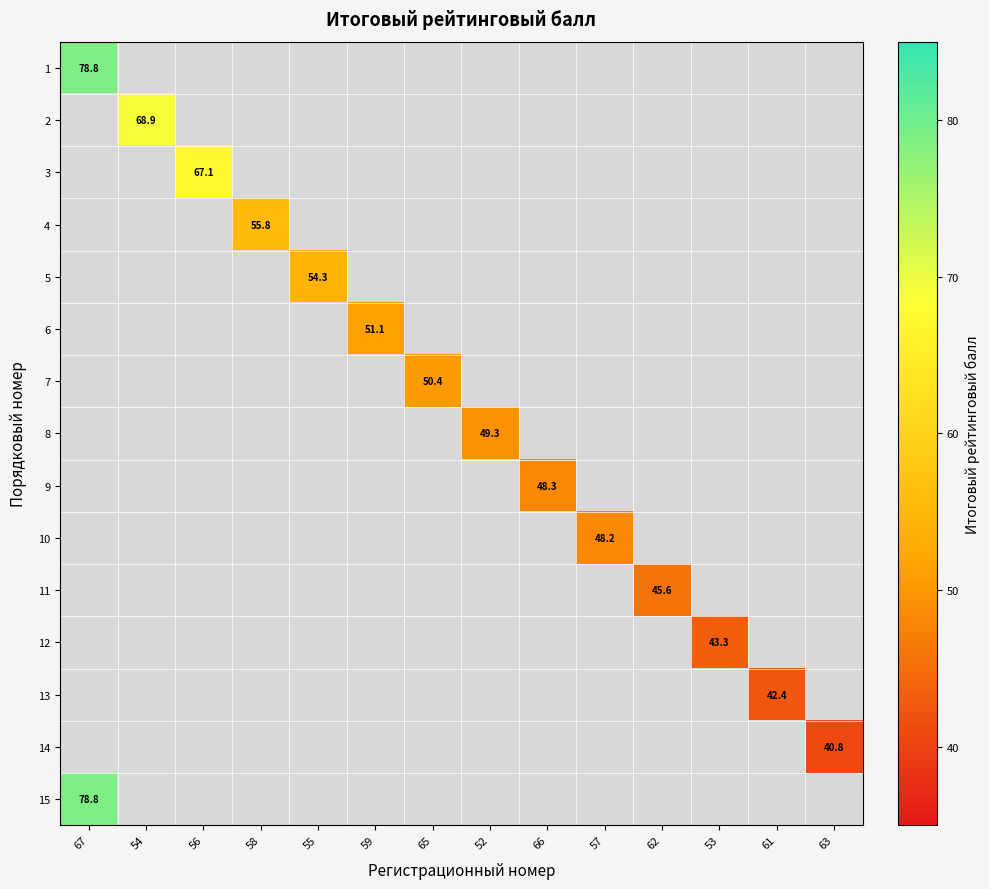

The value of 2 at 54 is 68.9. True or false?

True